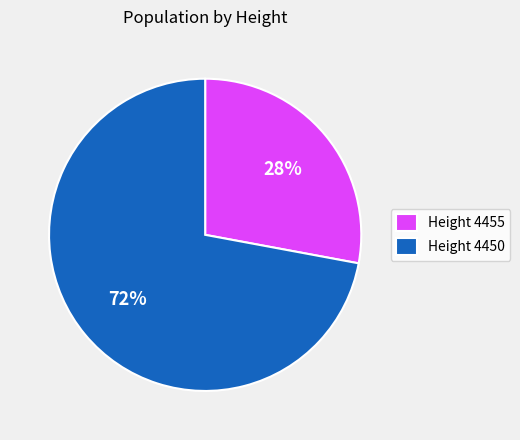

Count the number of slices in the pie.

2